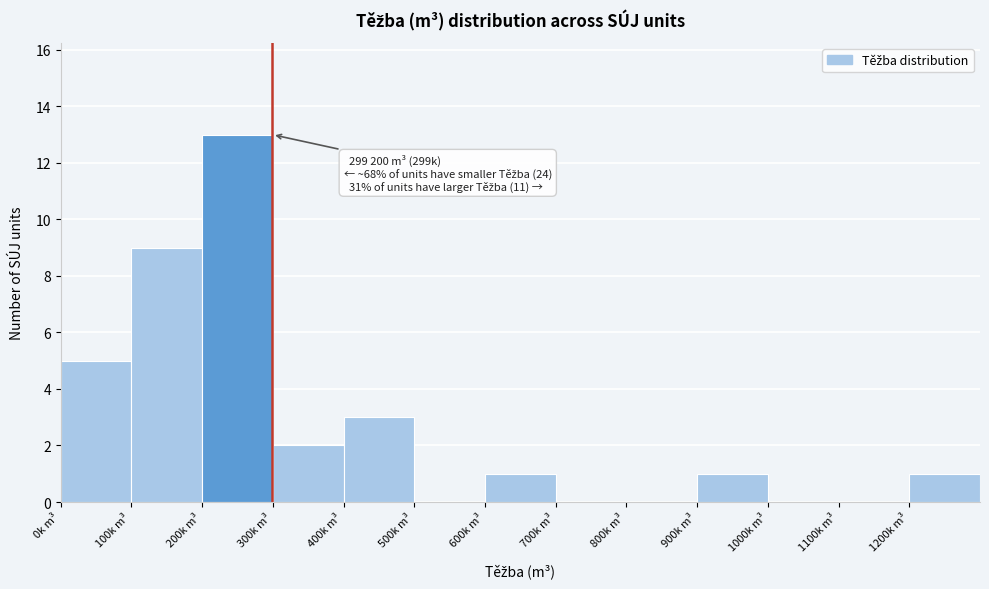

Reading right to left, transcribe all the data shown in this chart.

1200k m³=1	1100k m³=0	1000k m³=0	900k m³=1	800k m³=0	700k m³=0	600k m³=1	500k m³=0	400k m³=3	300k m³=2	200k m³=13	100k m³=9	0k m³=5